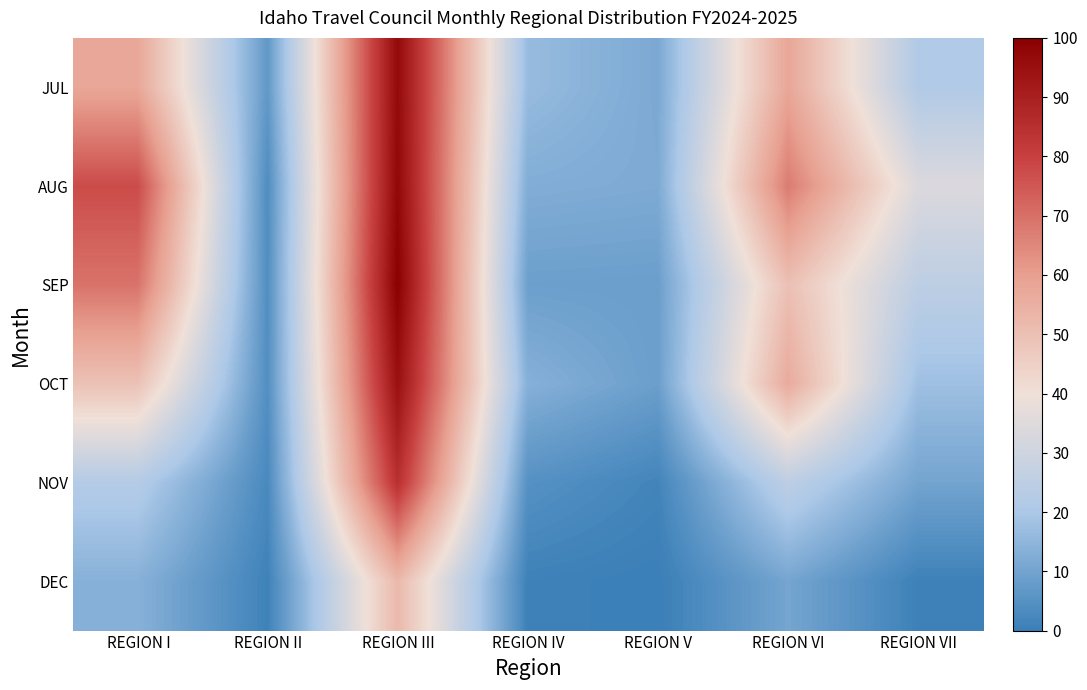

Which series has the largest total across all categories?

AUG